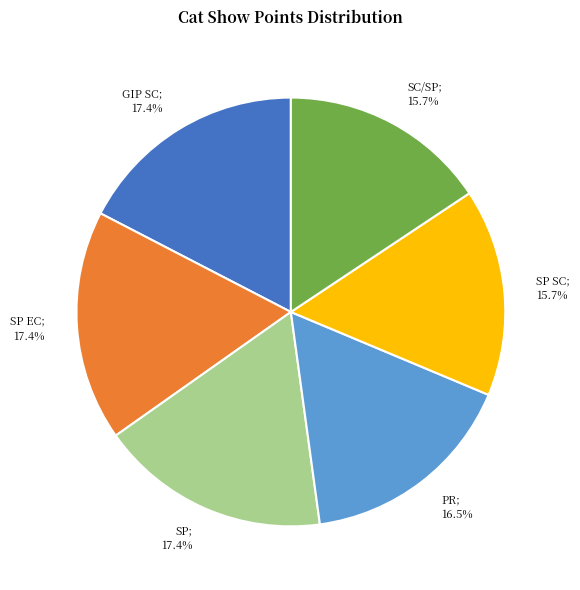

Is there any slice that represents more than half of the pie?

No